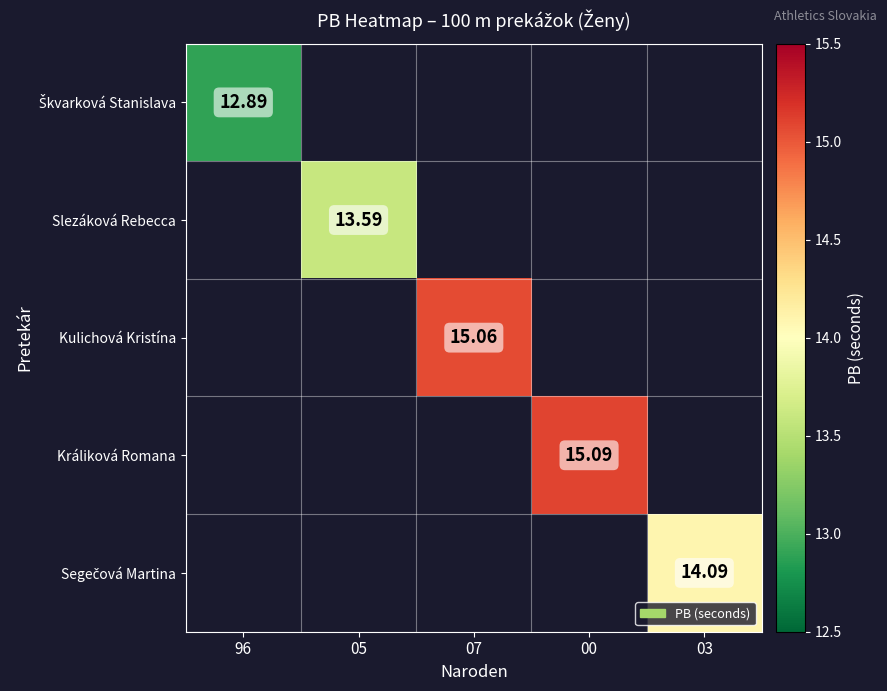

At which category does the chart reach its minimum across all series?

96